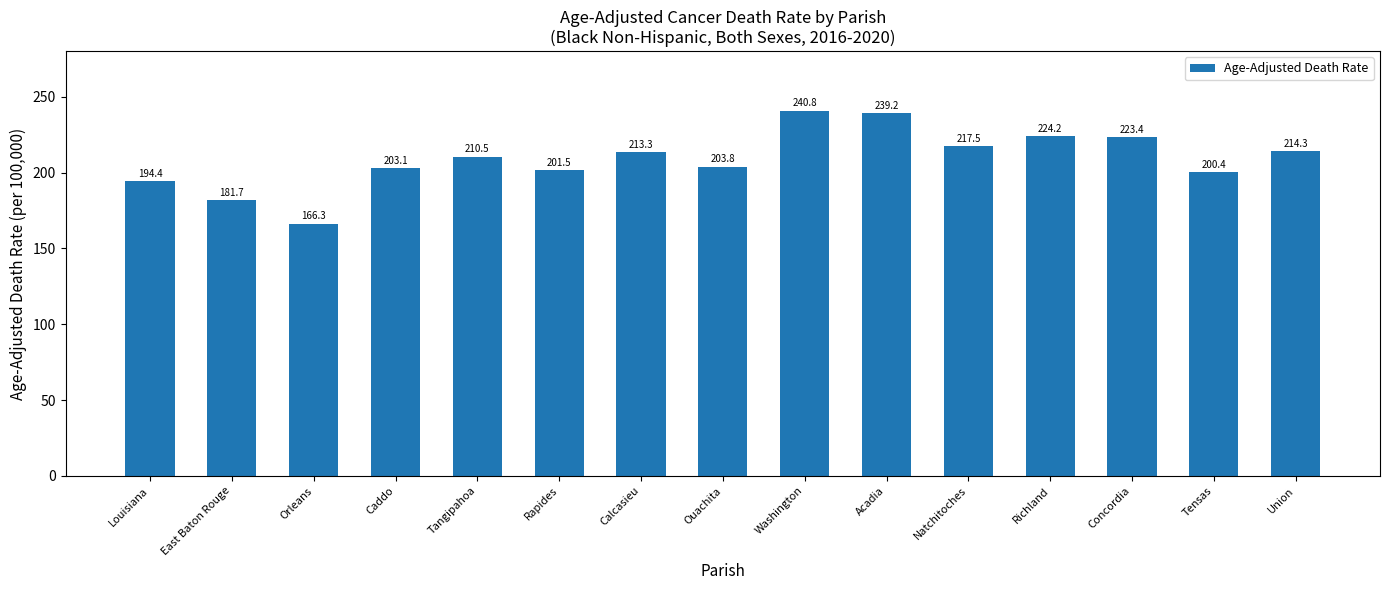

Which category has the highest value across all series?

Washington